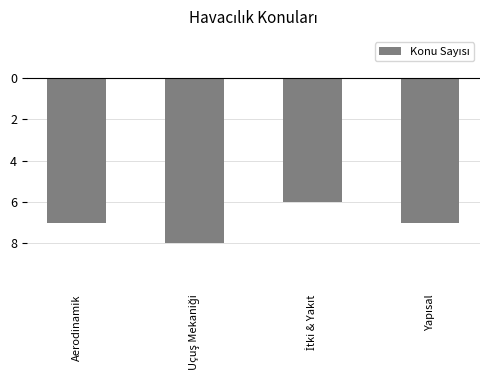

Are the bars horizontal?

No